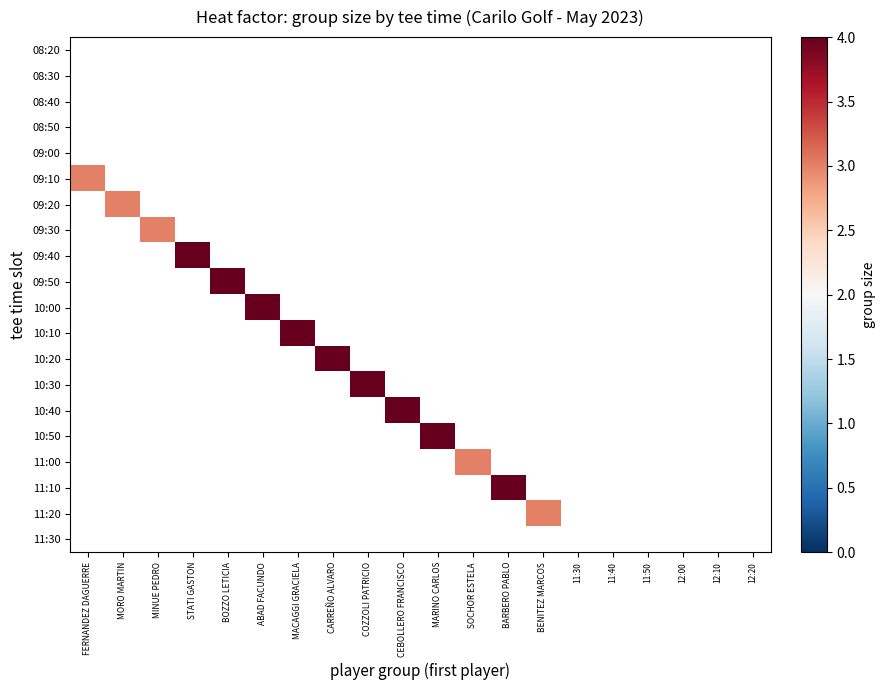

Rank the series at 12:10 from highest to lowest value.

08:20, 08:30, 08:40, 08:50, 09:00, 09:10, 09:20, 09:30, 09:40, 09:50, 10:00, 10:10, 10:20, 10:30, 10:40, 10:50, 11:00, 11:10, 11:20, 11:30